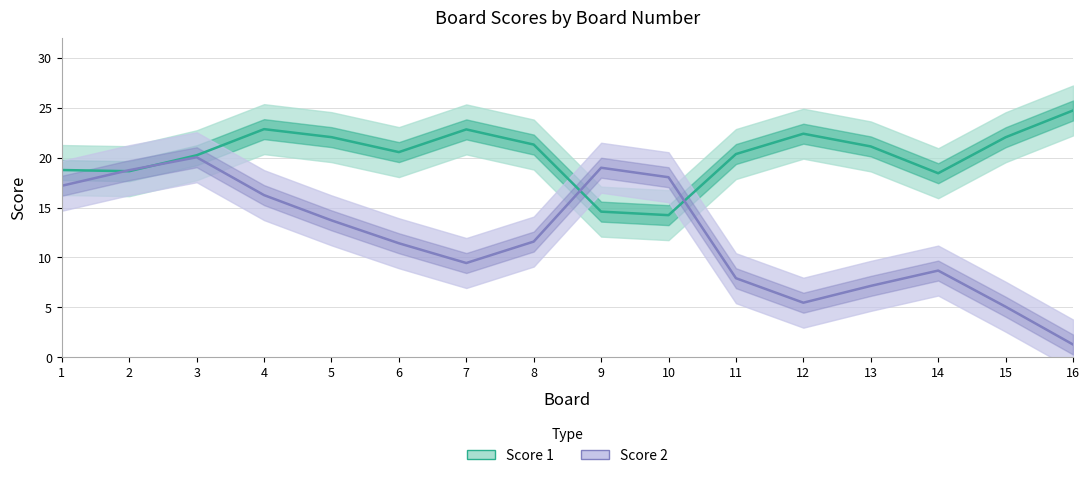

Reading left to right, what are all the values shown in this chart?

Score 1: 18.8	18.6	20.2	22.8	22.0	20.5	22.8	21.3	14.6	14.2	20.3	22.4	21.1	18.4	22.0	24.7
Score 2: 17.2	18.7	20.0	16.2	13.7	11.4	9.4	11.6	19.0	18.0	7.9	5.5	7.2	8.7	5.1	1.3